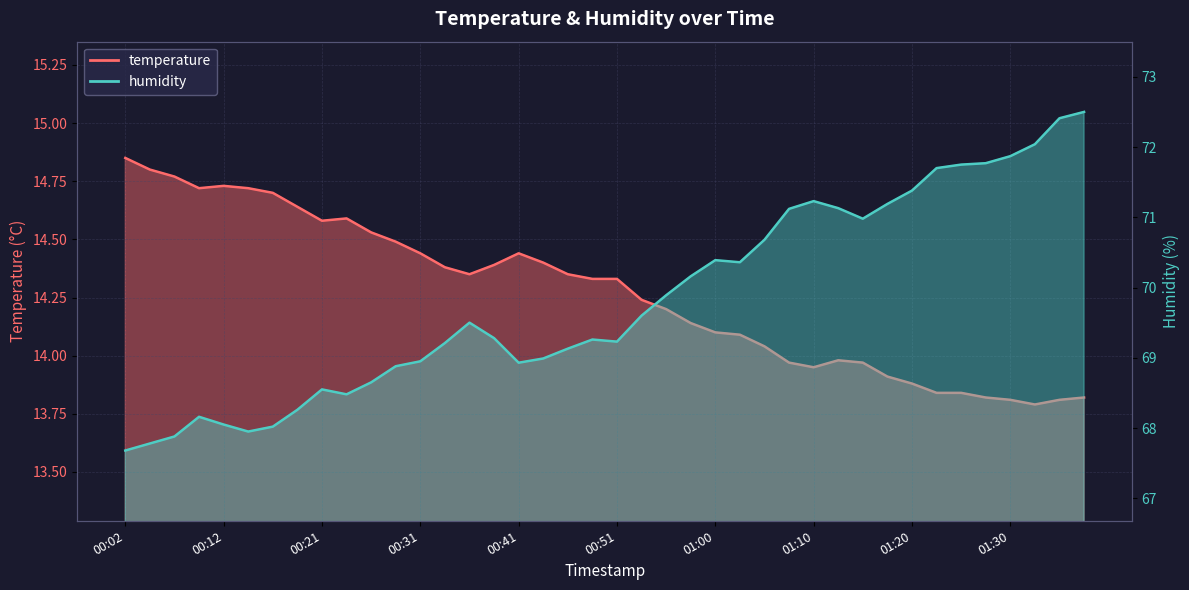

What is the smallest value displayed?

13.8